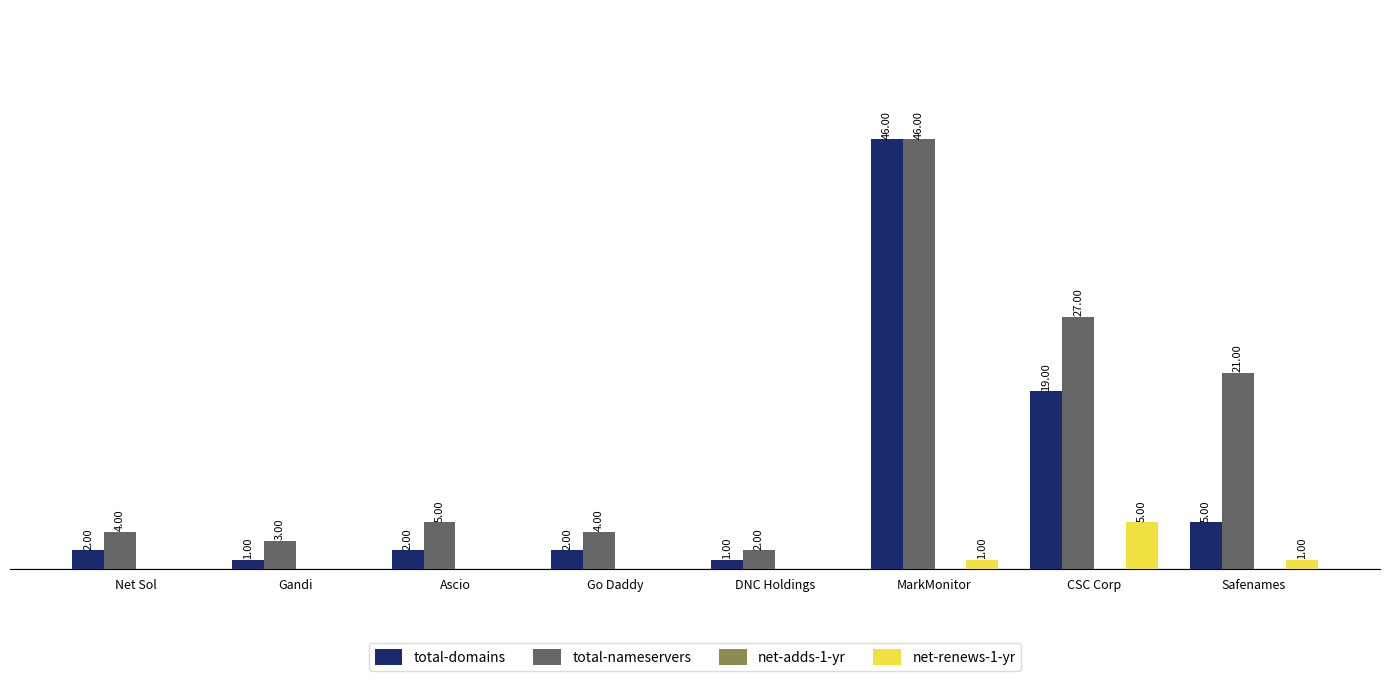

At which category is the sum across all series the highest?

MarkMonitor